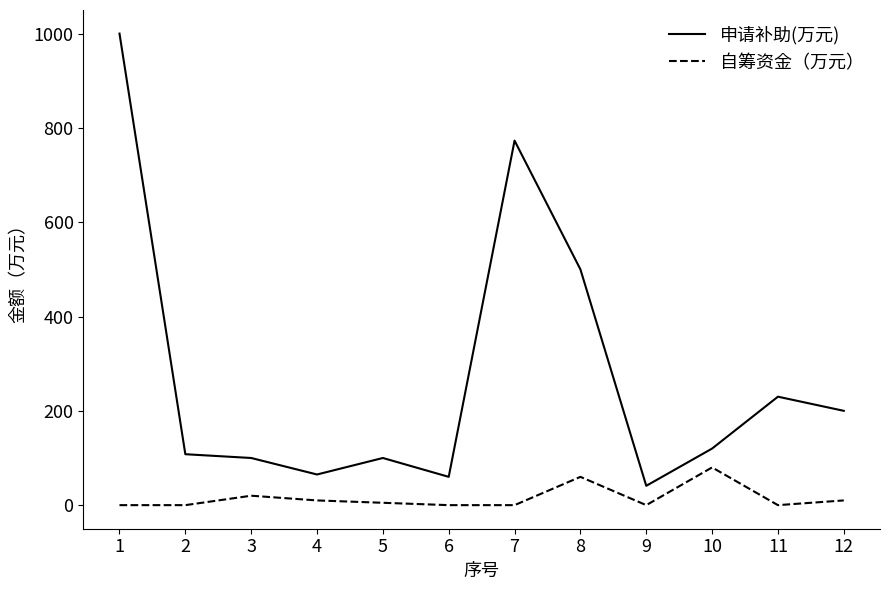

What is the sum of all 申请补助(万元) values?

3297